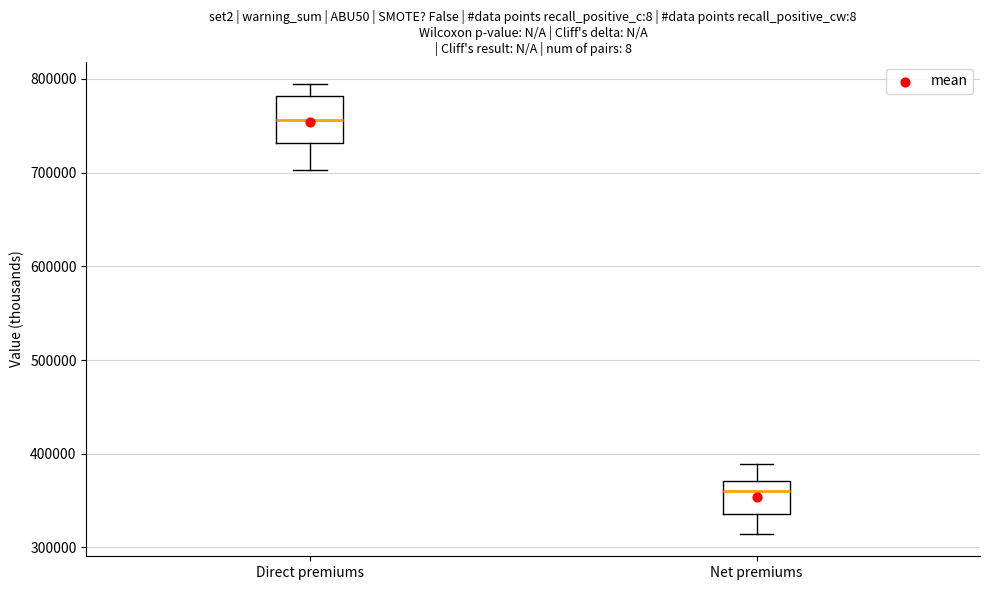

Which box is the tallest, from its lower edge to its upper edge?

Direct premiums